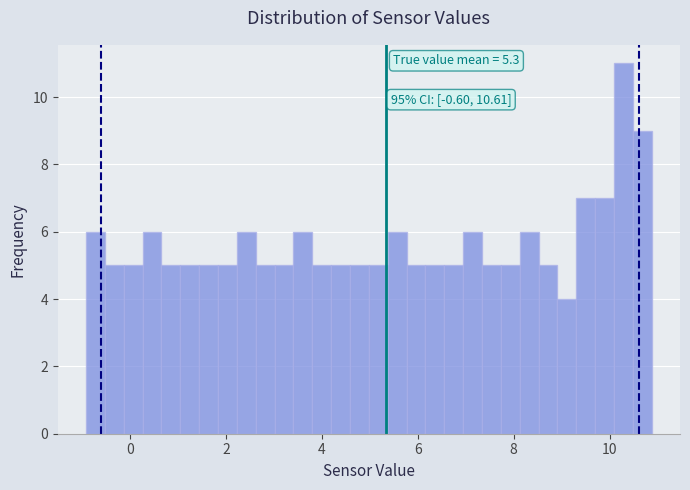

Around what value on the x-axis is the tallest bar? Give the approximate position of its centre, as read against the axis.

10.2